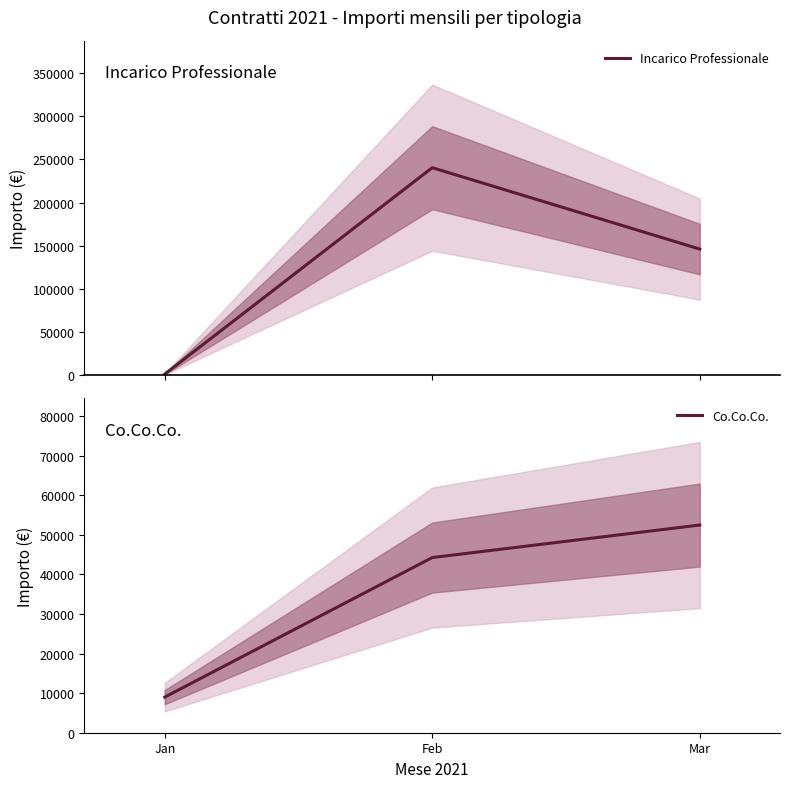

Is this an area chart (filled region under the line)?

No